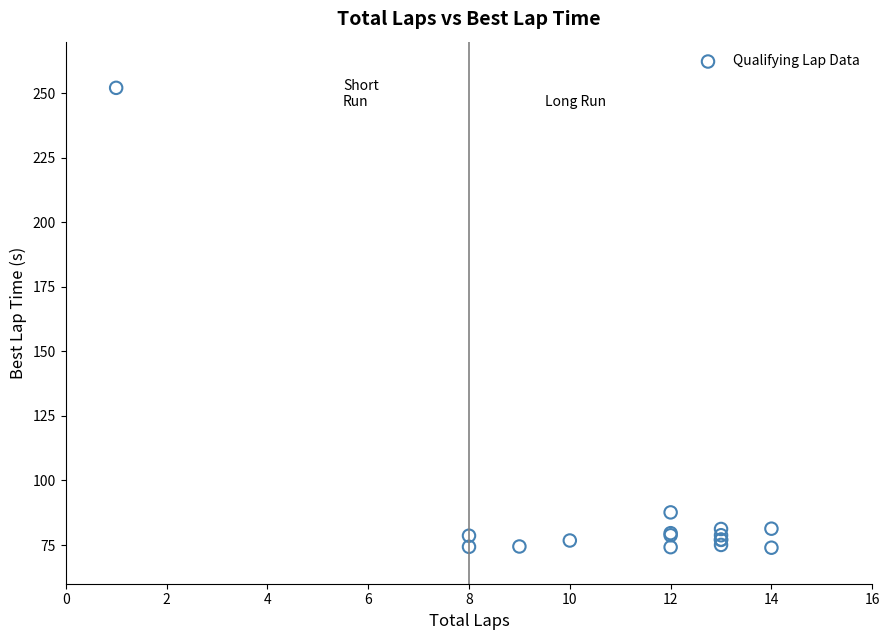

What Y value in the scatter plot is closest to 163?

87.6